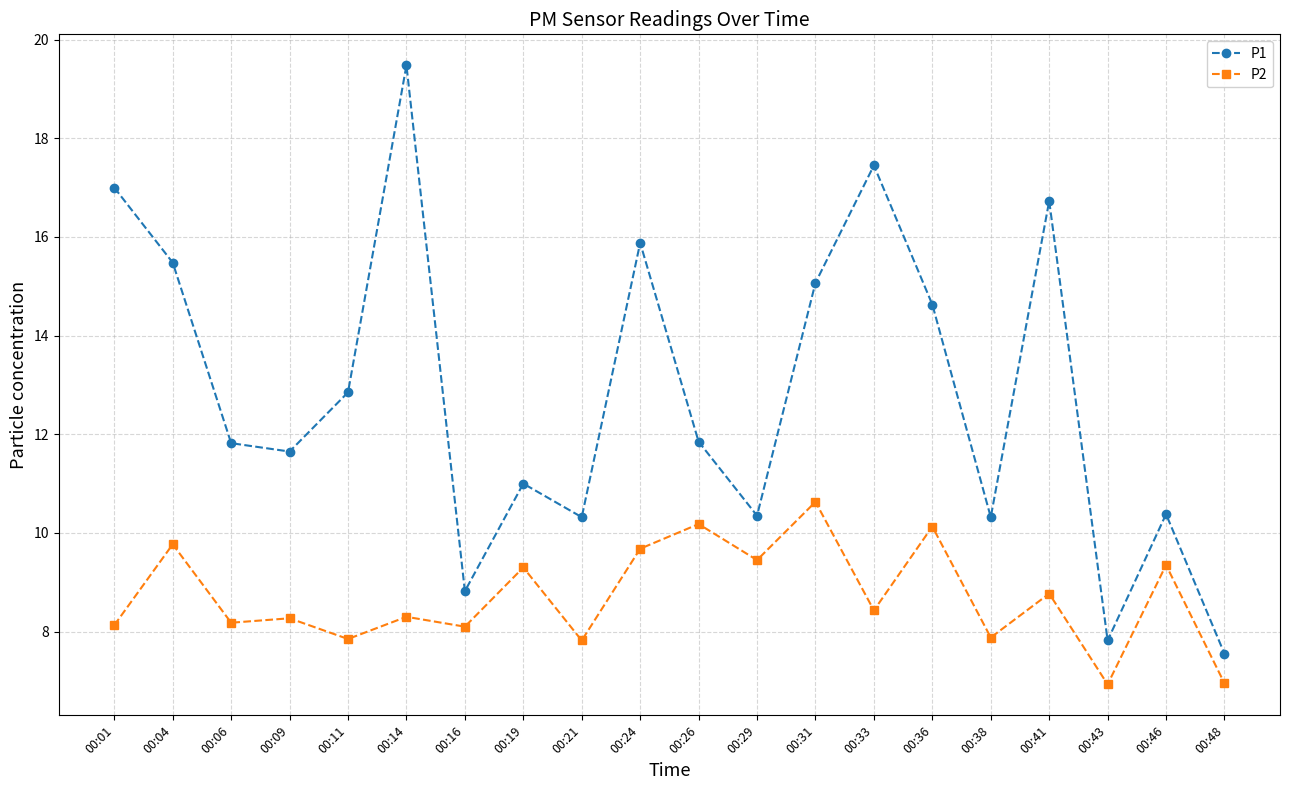

The value of P2 at 00:09 is 3.2. True or false?

False